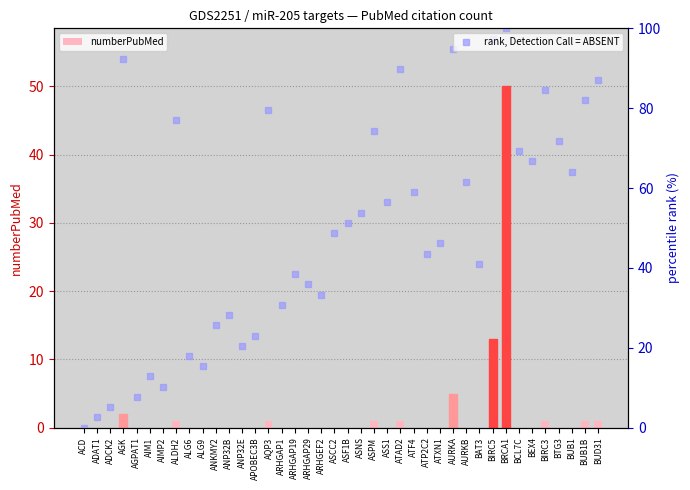

Between BRCA1 and BUD31, which series saw the biggest shift?

numberPubMed